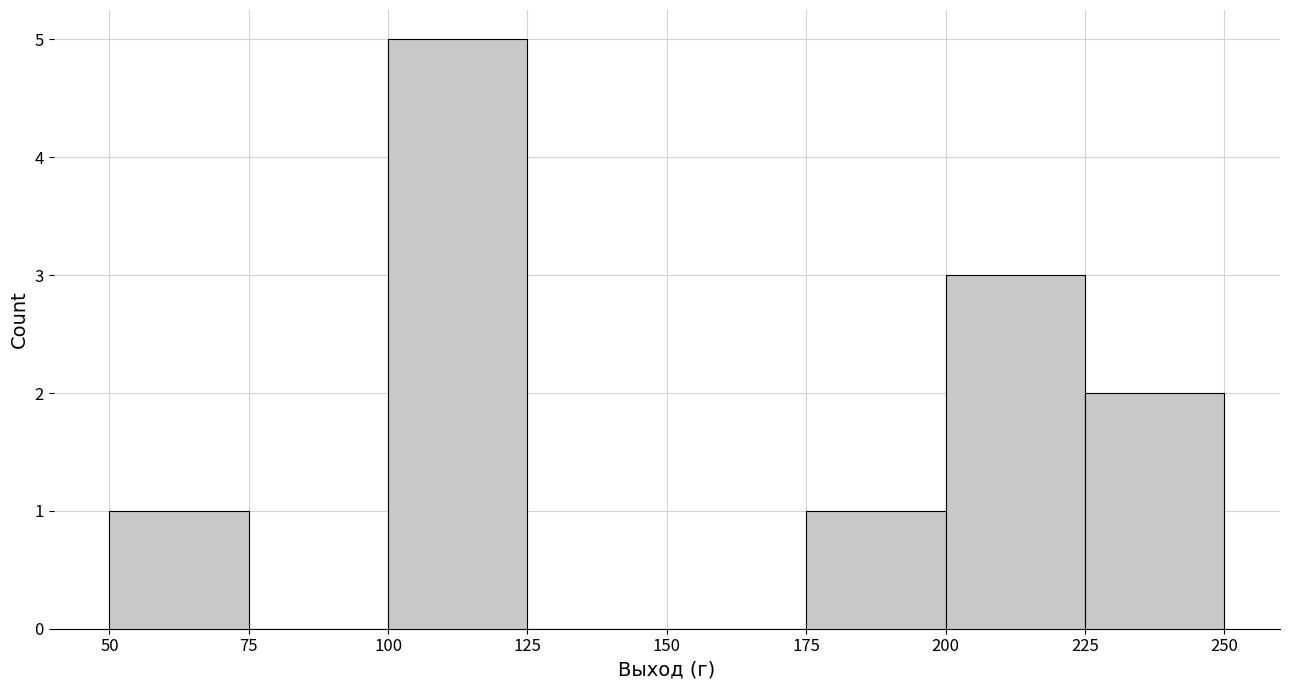

Over which range of the x-axis is the bar tallest?

100 to 125